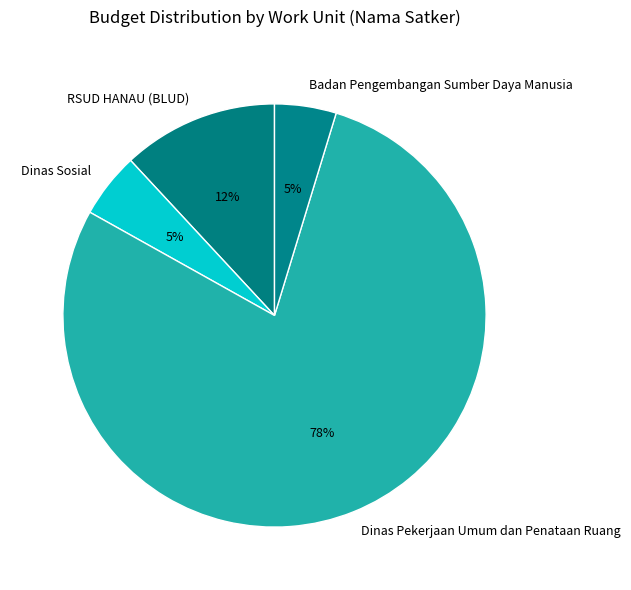

How many slices are in this pie chart?

4